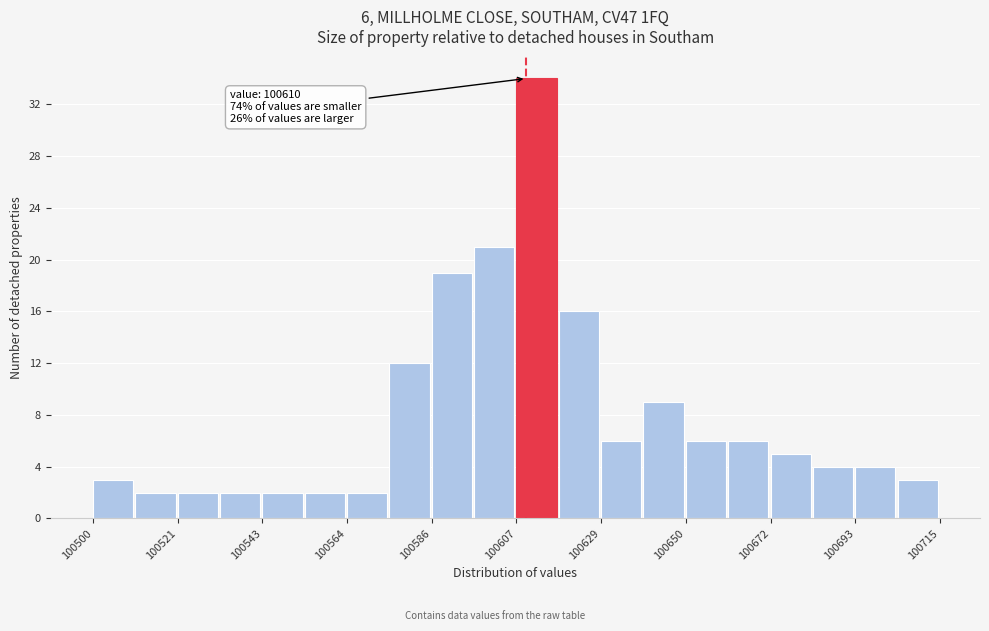

Read against the x-axis, roughly where is the centre of the tallest bar?

100615